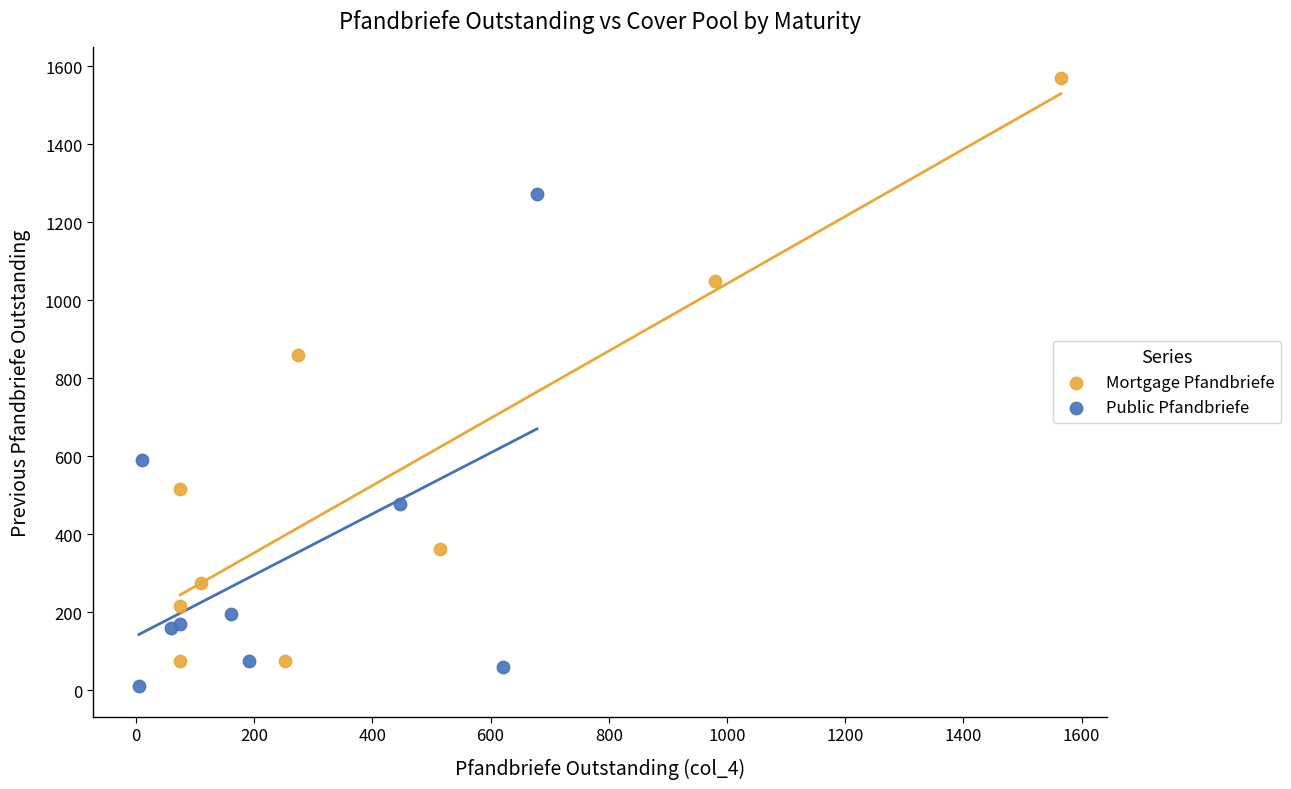

Which series has the widest spread of Y values?

Mortgage Pfandbriefe